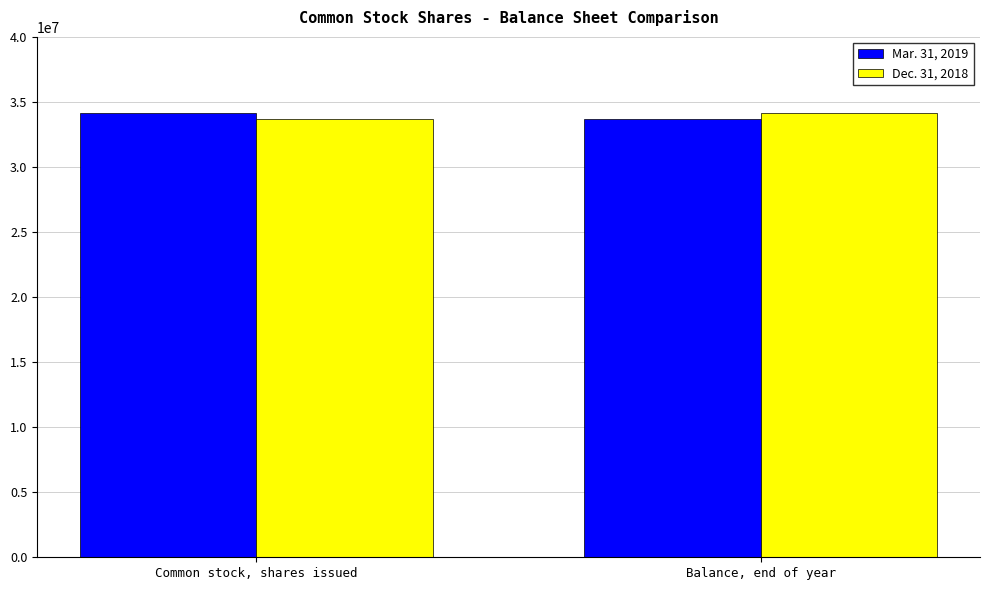

True or false: Dec. 31, 2018 has a value of 33673000 at Common stock, shares issued.

True